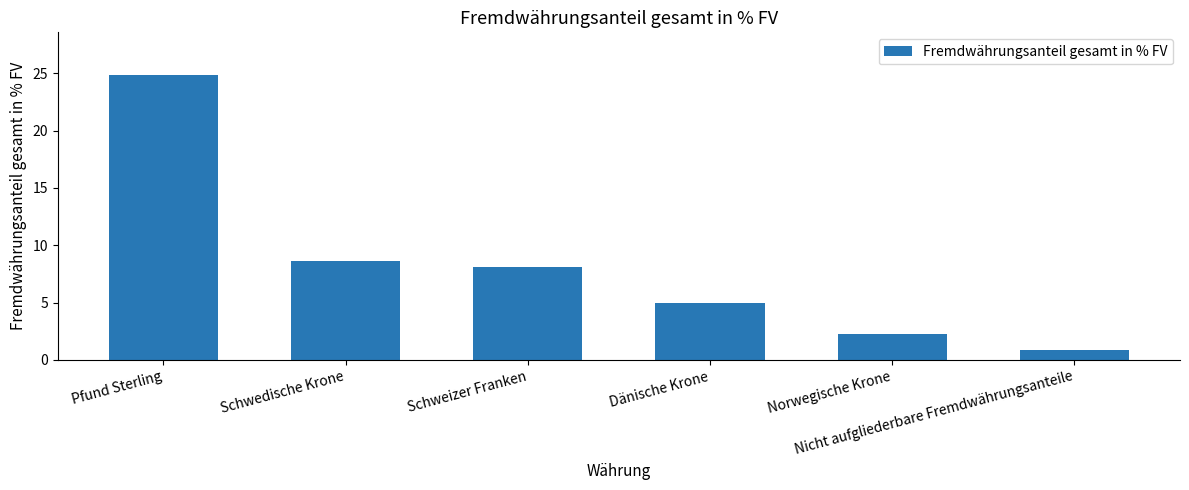

What is the label of the 2nd bar from the left?

Schwedische Krone